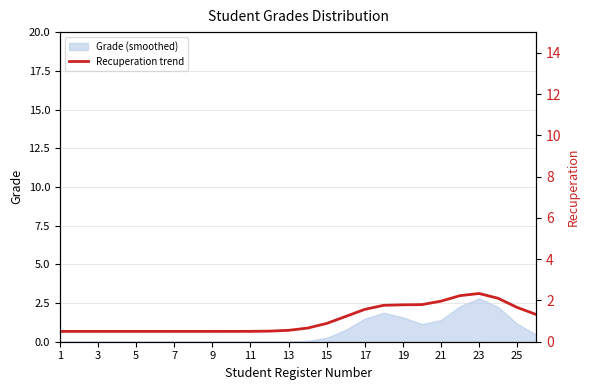

The Grade (smoothed) series shows 2.8 at 23. True or false?

True